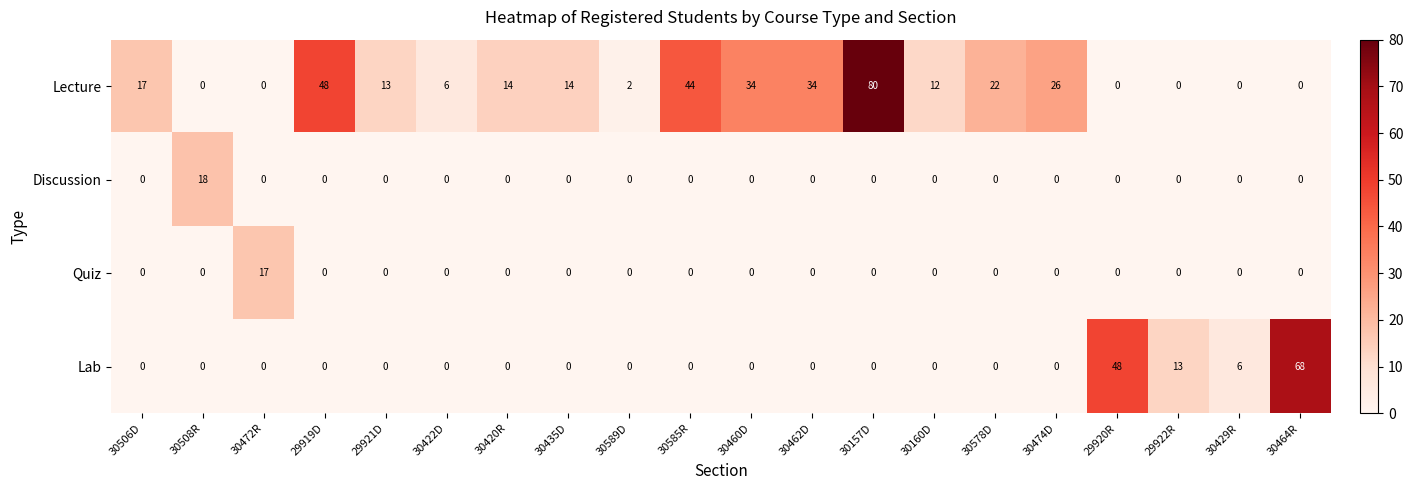

What is the difference between the second highest and minimum values in the Lab series?

48